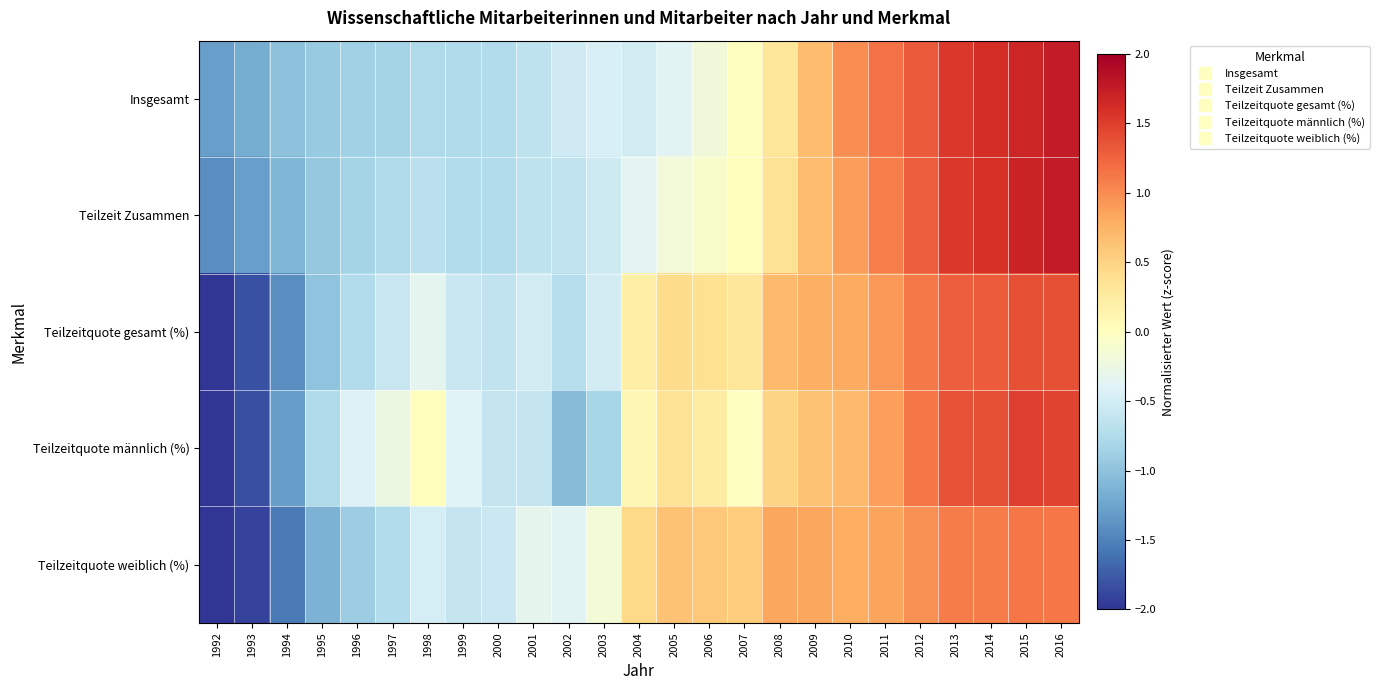

How many distinct data groups are displayed?

5